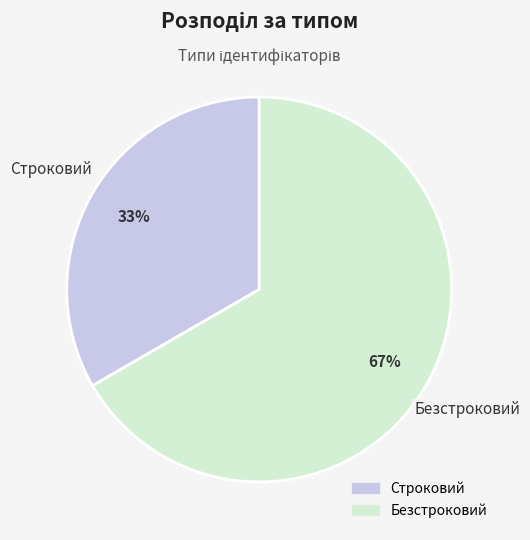

What percentage is the Безстроковий slice, to the nearest percent?

67%